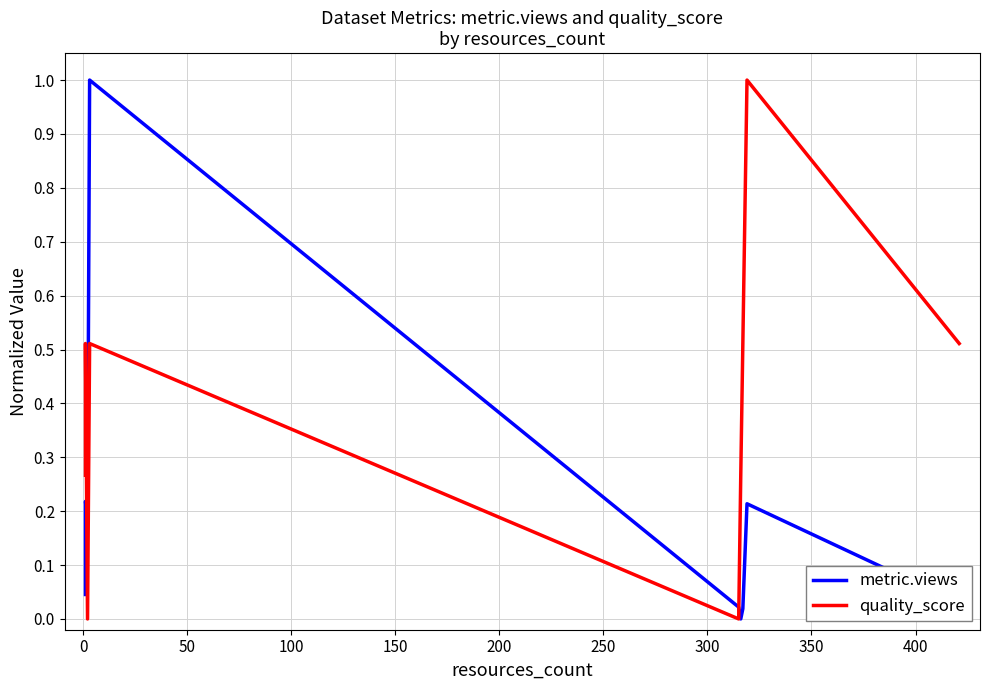

How many times do quality_score and metric.views cross each other?

2